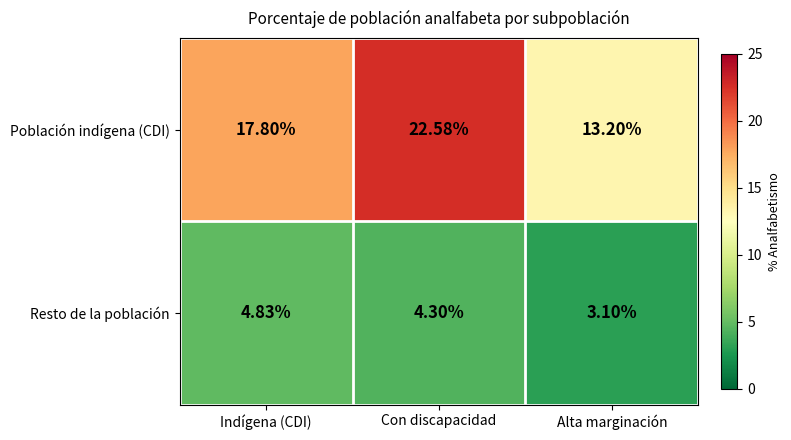

Which series has the widest spread of values?

Población indígena (CDI)